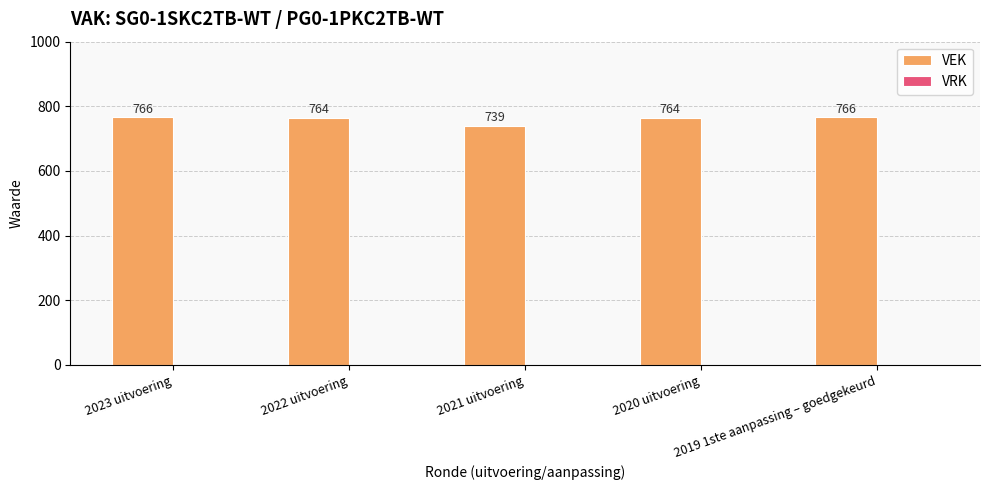

Does the chart contain any negative values?

No